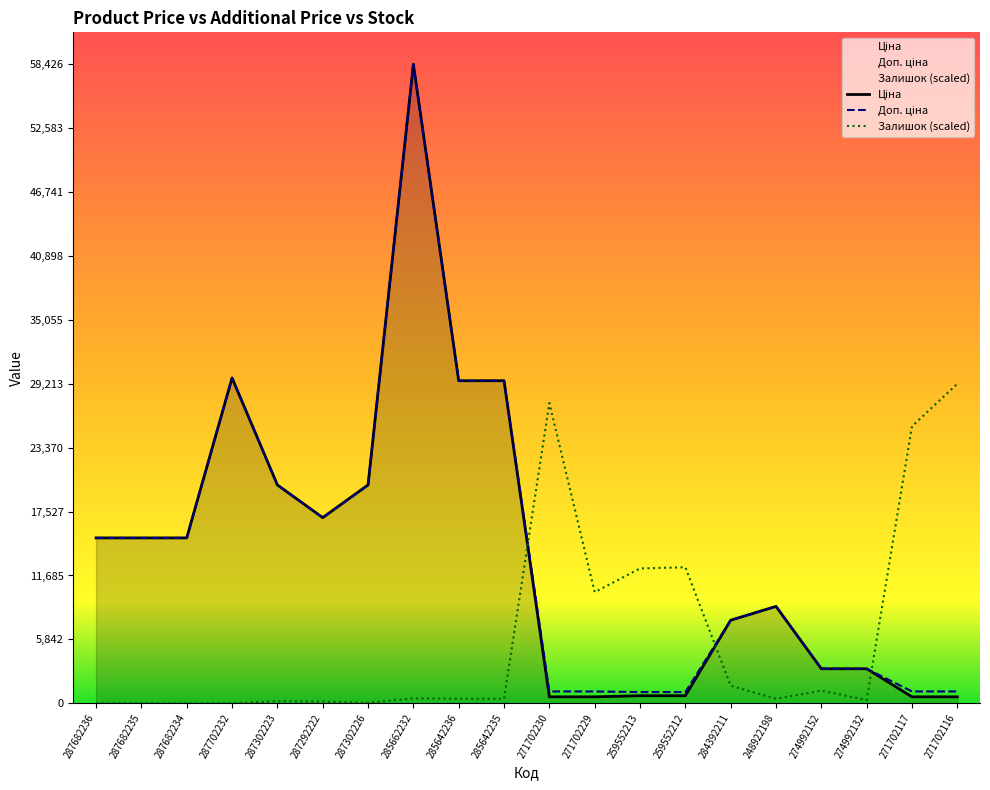

Where is the first local minimum for Залишок?

287302226